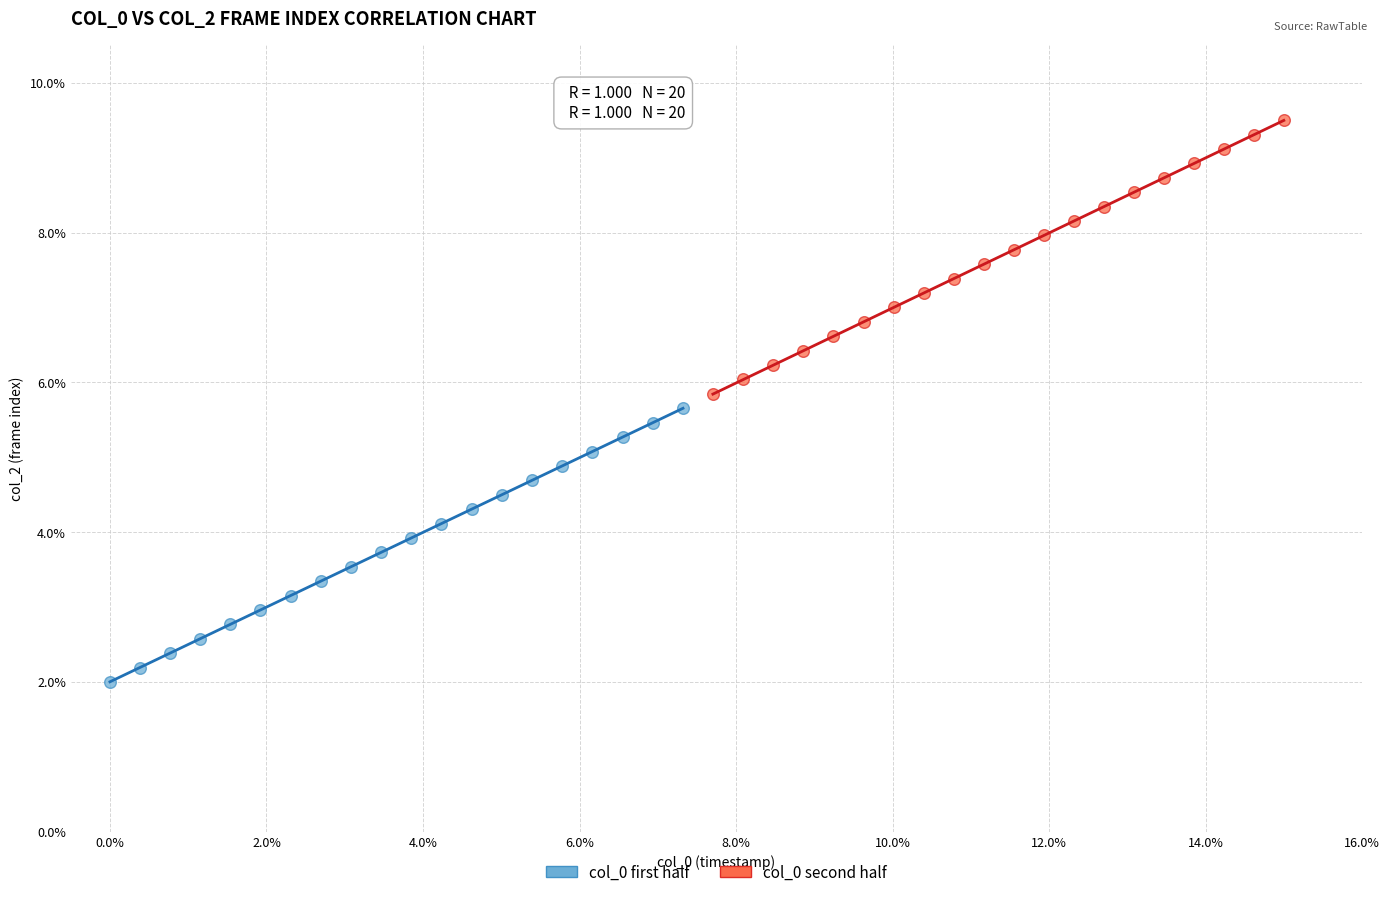

Which series contains the highest Y value?

col_0 second half